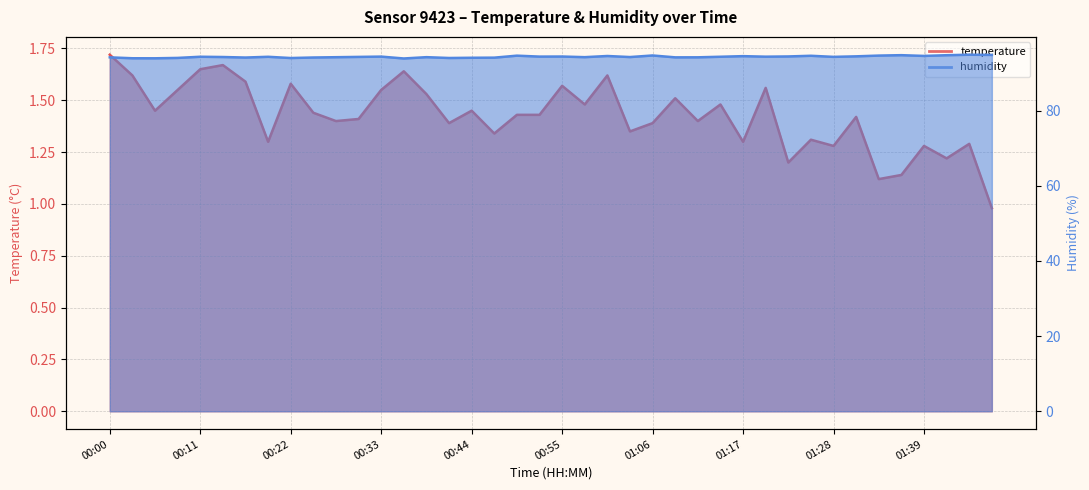

Reading left to right, transcribe all the data shown in this chart.

temperature: 00:00=1.7	00:02=1.6	00:05=1.4	00:08=1.6	00:11=1.6	00:14=1.7	00:16=1.6	00:19=1.3	00:22=1.6	00:25=1.4	00:27=1.4	00:30=1.4	00:33=1.6	00:36=1.6	00:38=1.5	00:41=1.4	00:44=1.4	00:46=1.3	00:49=1.4	00:52=1.4	00:55=1.6	00:57=1.5	01:00=1.6	01:03=1.4	01:06=1.4	01:08=1.5	01:11=1.4	01:14=1.5	01:17=1.3	01:19=1.6	01:22=1.2	01:25=1.3	01:28=1.3	01:31=1.4	01:33=1.1	01:36=1.1	01:39=1.3	01:42=1.2	01:50=1.3	01:50=1.0
humidity: 00:00=94.2	00:02=93.9	00:05=93.9	00:08=94.0	00:11=94.3	00:14=94.3	00:16=94.1	00:19=94.3	00:22=94.0	00:25=94.1	00:27=94.2	00:30=94.3	00:33=94.4	00:36=93.9	00:38=94.2	00:41=94.0	00:44=94.1	00:46=94.1	00:49=94.6	00:52=94.4	00:55=94.4	00:57=94.2	01:00=94.5	01:03=94.3	01:06=94.7	01:08=94.2	01:11=94.2	01:14=94.3	01:17=94.5	01:19=94.4	01:22=94.4	01:25=94.6	01:28=94.3	01:31=94.5	01:33=94.7	01:36=94.8	01:39=94.6	01:42=94.8	01:50=94.9	01:50=94.8